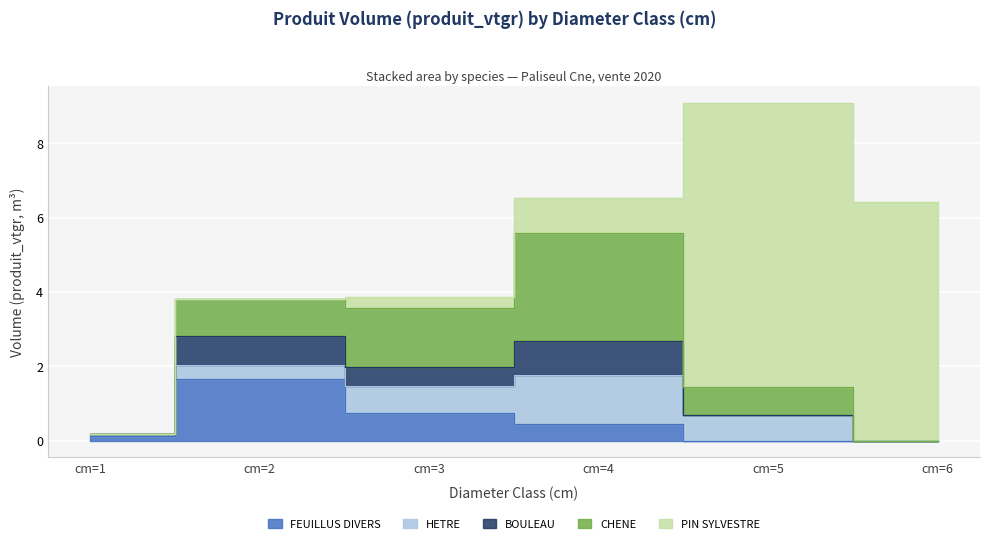

Rank the series by their maximum value, from highest to lowest.

PIN SYLVESTRE, CHENE, FEUILLUS DIVERS, HETRE, BOULEAU